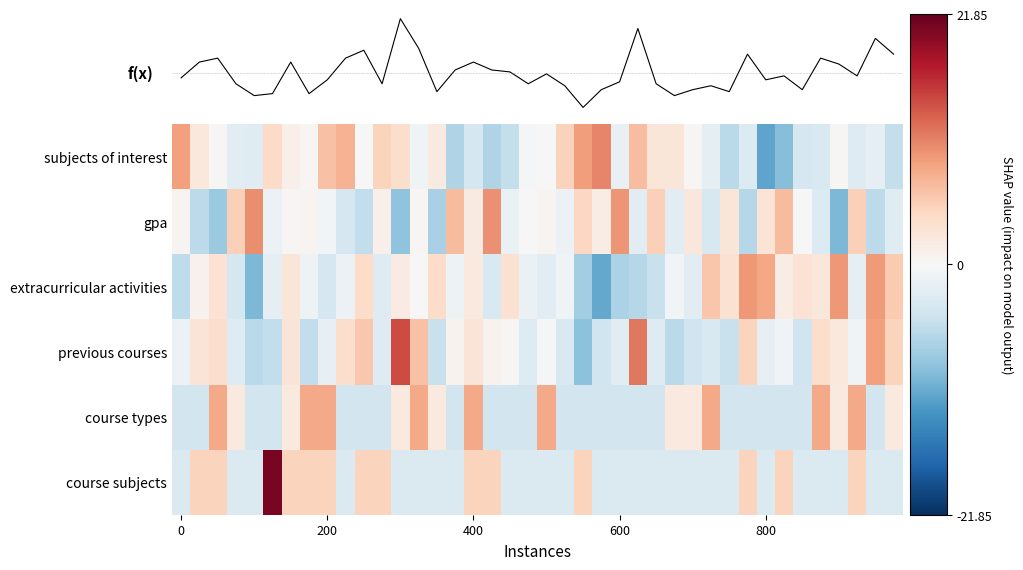

List the series in order of their peak value, highest first.

f(x), course subjects, previous courses, subjects of interest, gpa, extracurricular activities, course types